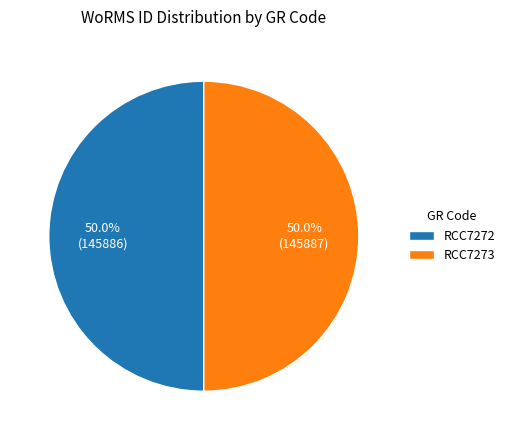

How many slices are in this pie chart?

2